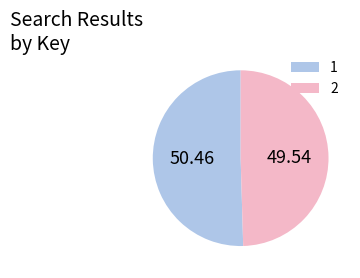

Is 2 the majority of the pie?

No